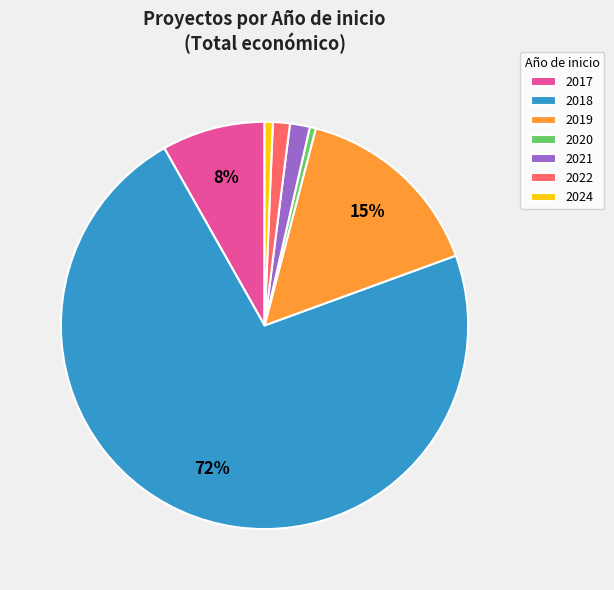

To the nearest percent, what is the average slice percentage?

14%